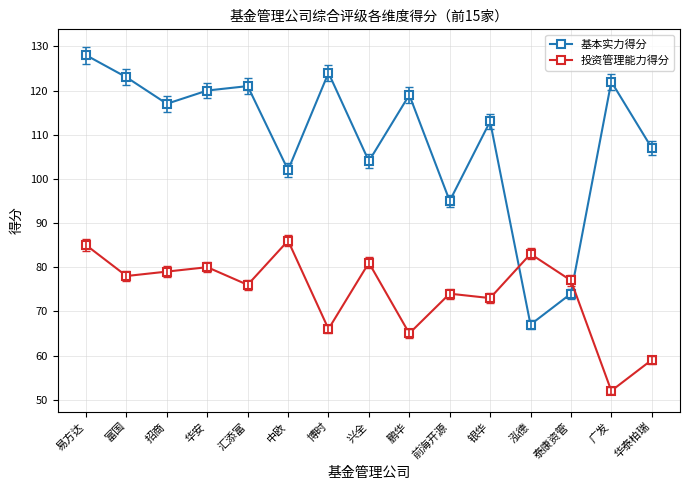

True or false: 投资管理能力得分 has more than 2 points higher than both neighbors.

True